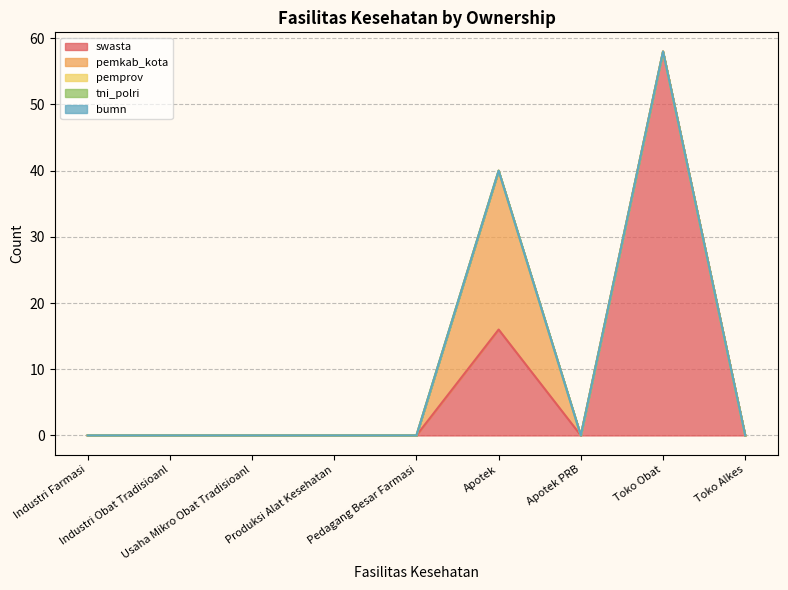

How many lines are shown in the chart?

5